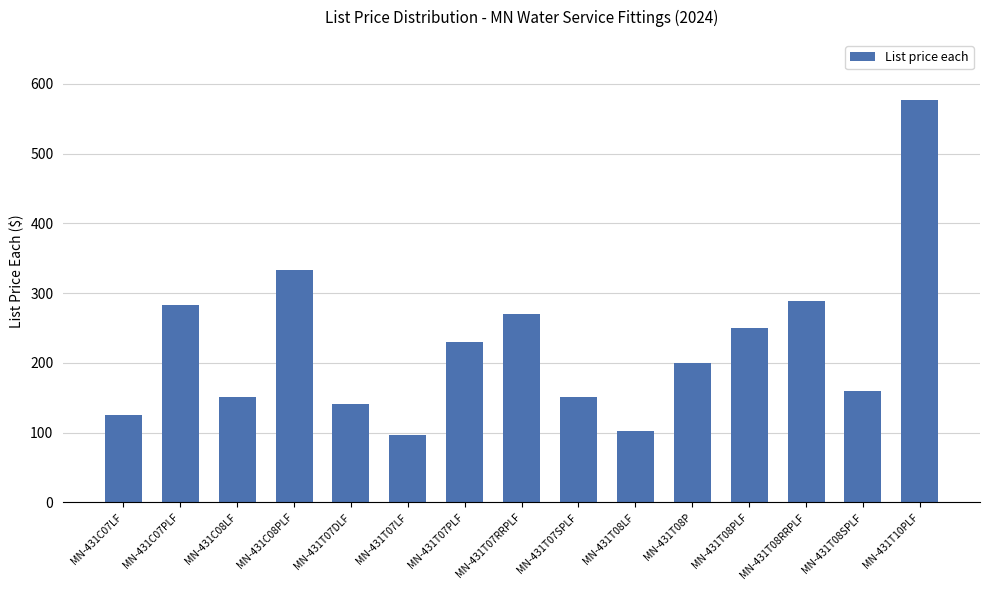

The value at MN-431T10PLF is 909.0. True or false?

False